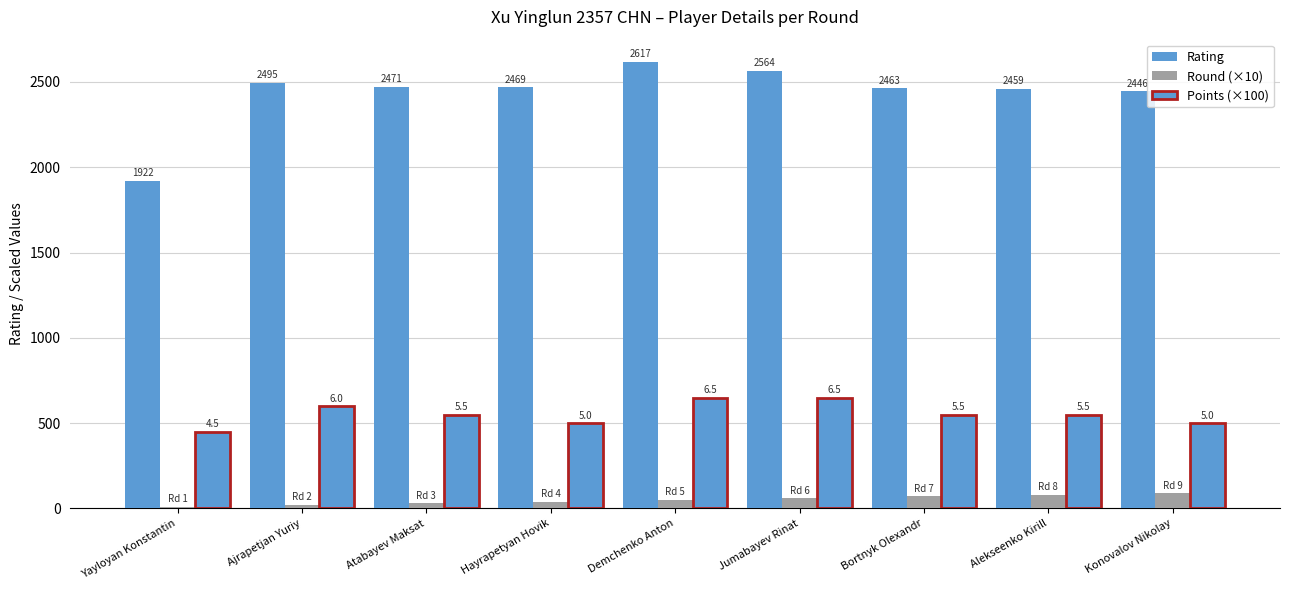

What value does the Rating series have at Hayrapetyan Hovik, to the nearest 10?

2470